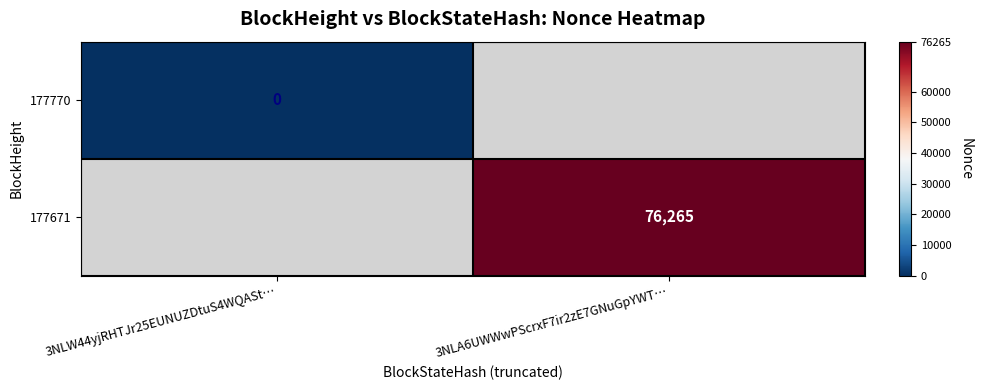

At which category does the chart reach its minimum across all series?

3NLW44yjRHTJr25EUNUZDtuS4WQASt…